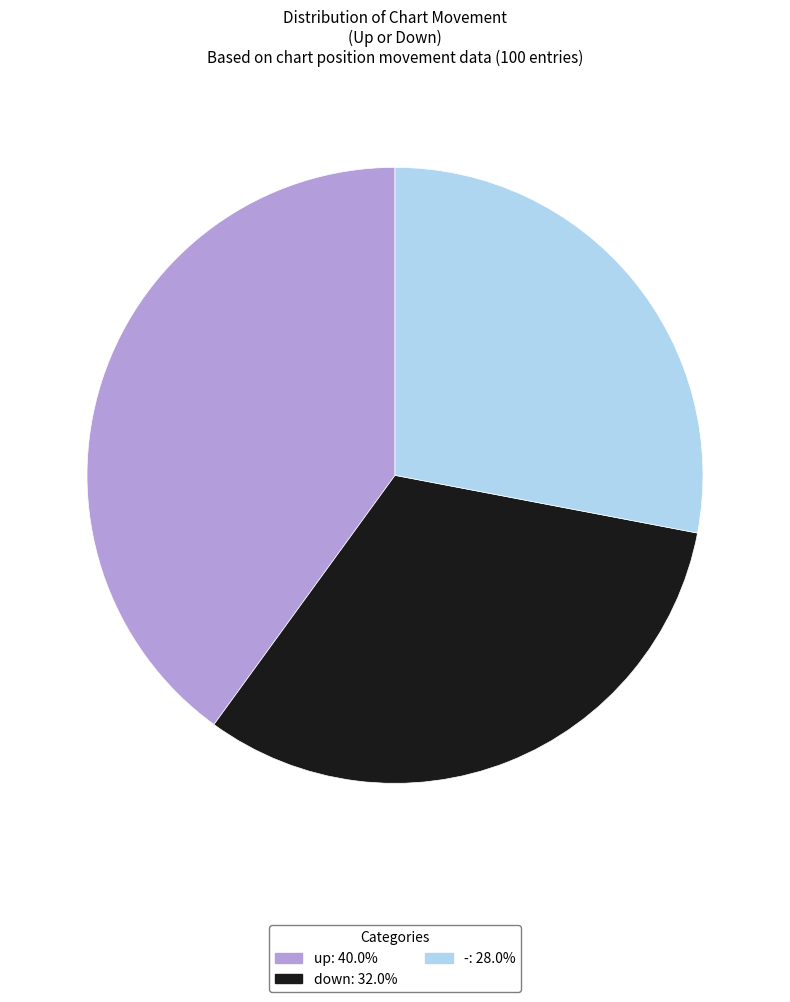

Is it true that up is 25% of the pie?

False